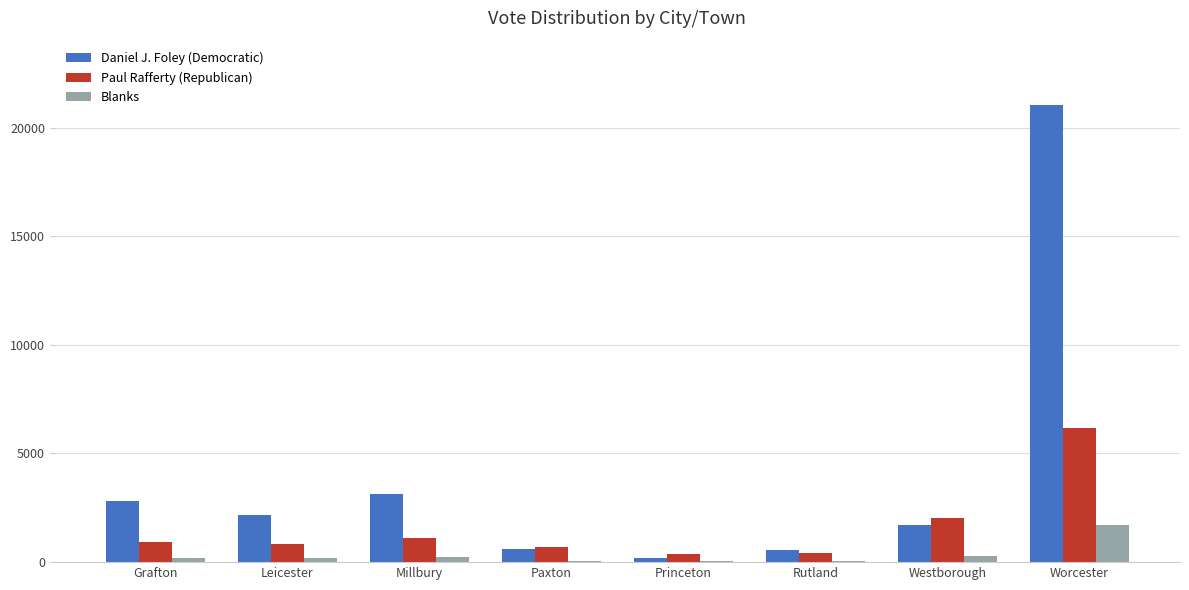

At which category is the sum across all series the highest?

Worcester